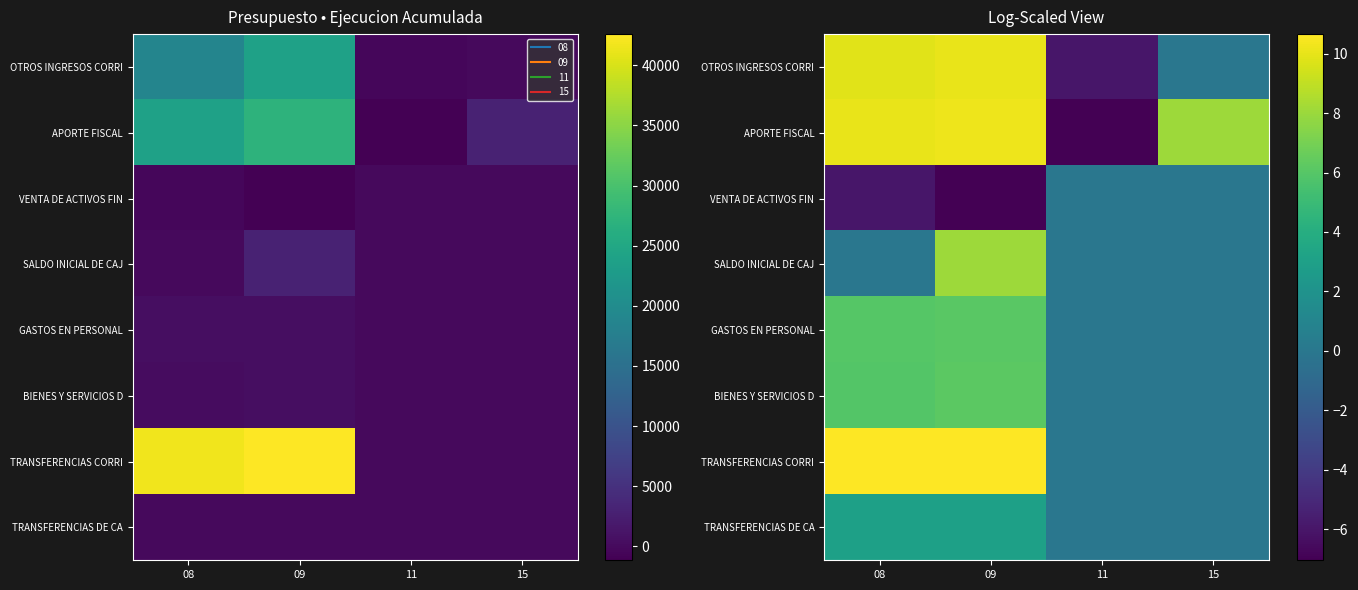

What value does the VENTA DE ACTIVOS FIN series have at 08?

-6.0